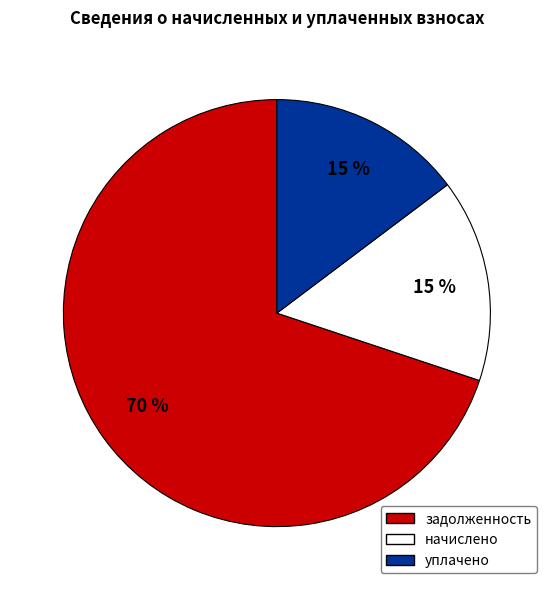

True or false: начислено accounts for 15% of the total.

True